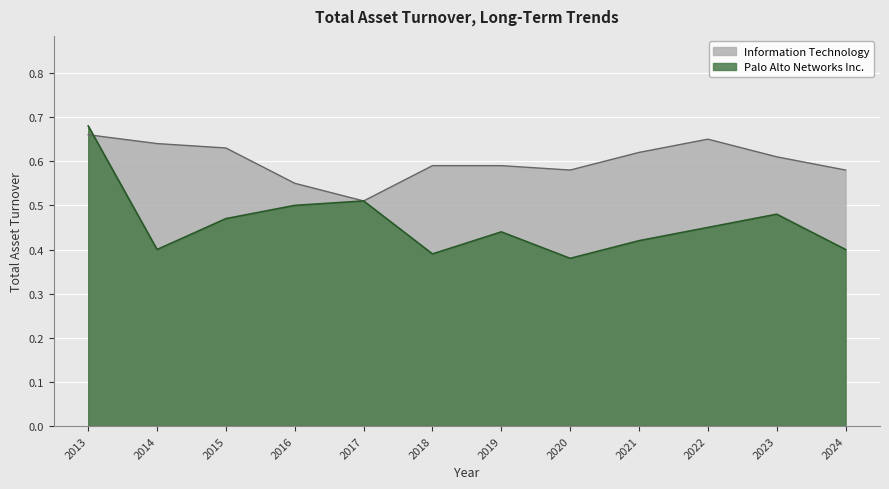

The Palo Alto Networks Inc. series shows 0.6 at 2018. True or false?

False